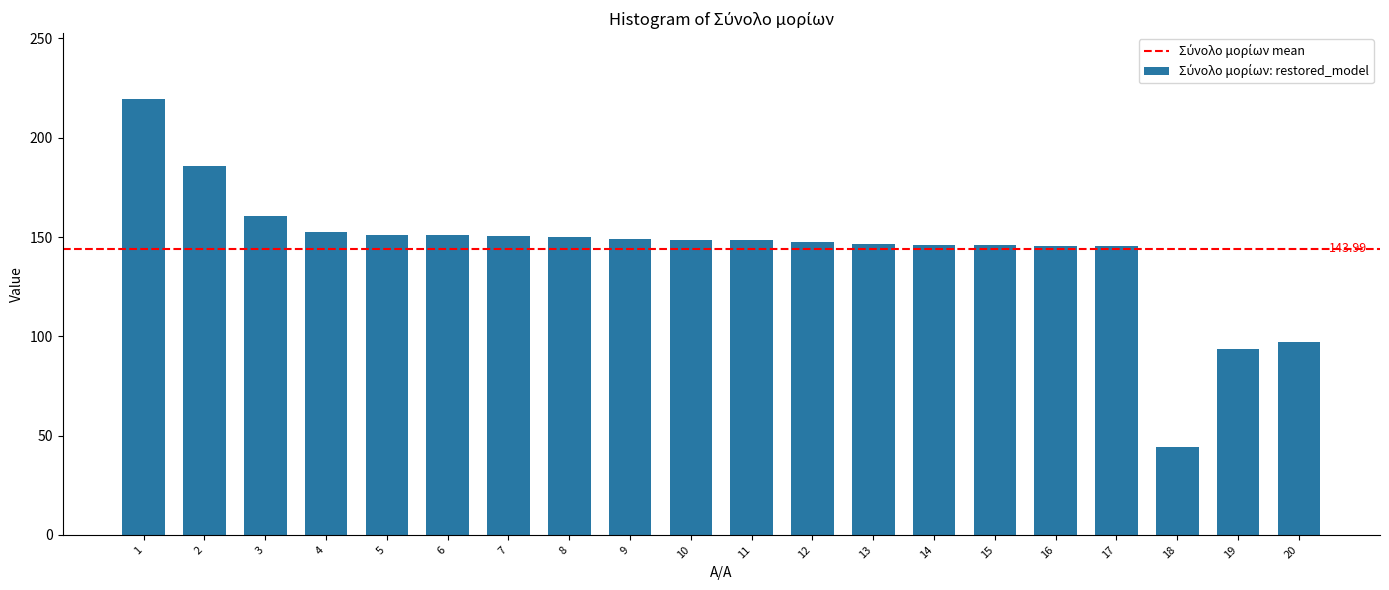

What is the difference between the values at 4 and 12?

5.1